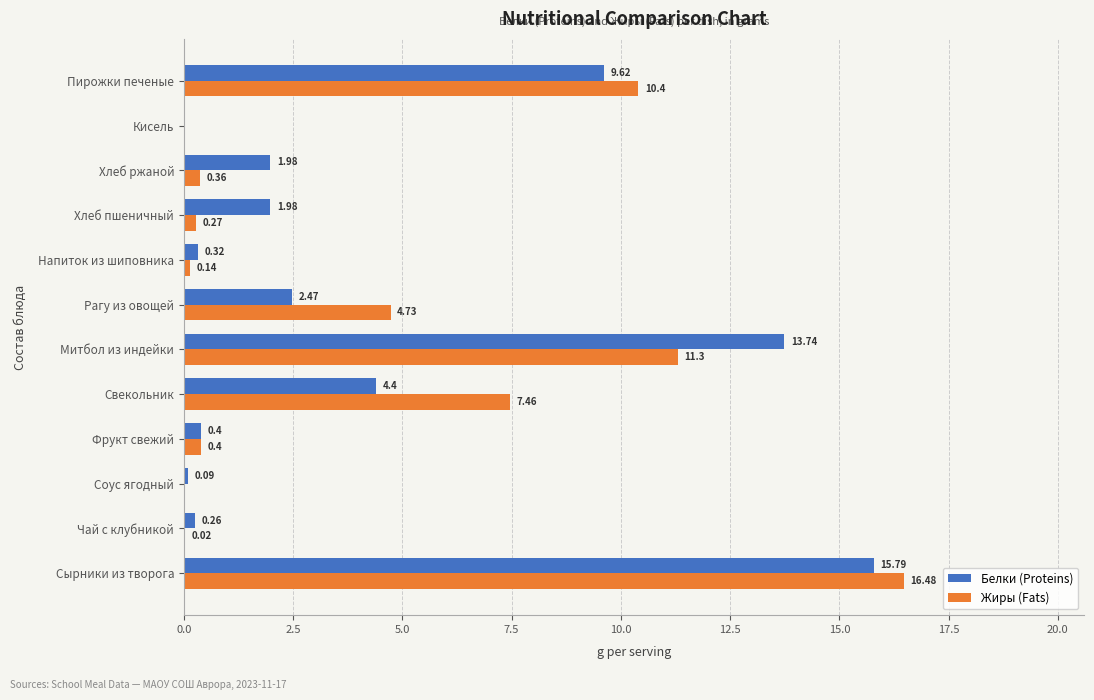

What is the sum of the Белки (Proteins) values at Сырники из творога and Рагу из овощей?

18.3